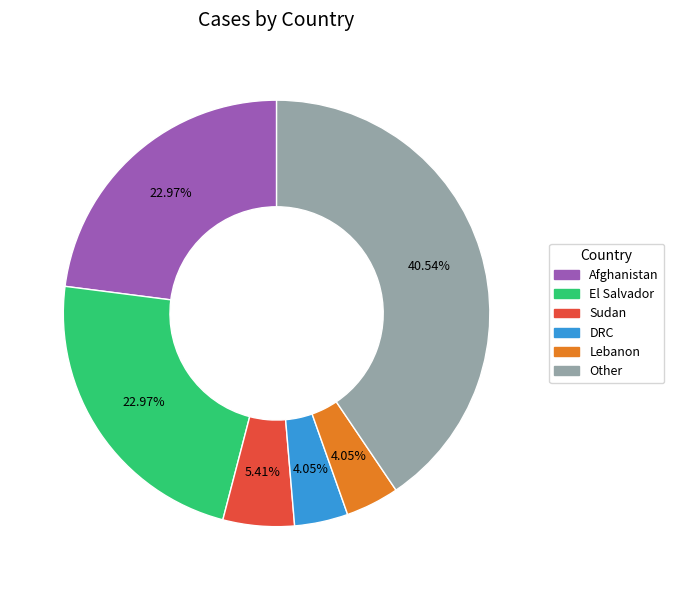

Is there a majority slice in this chart?

No